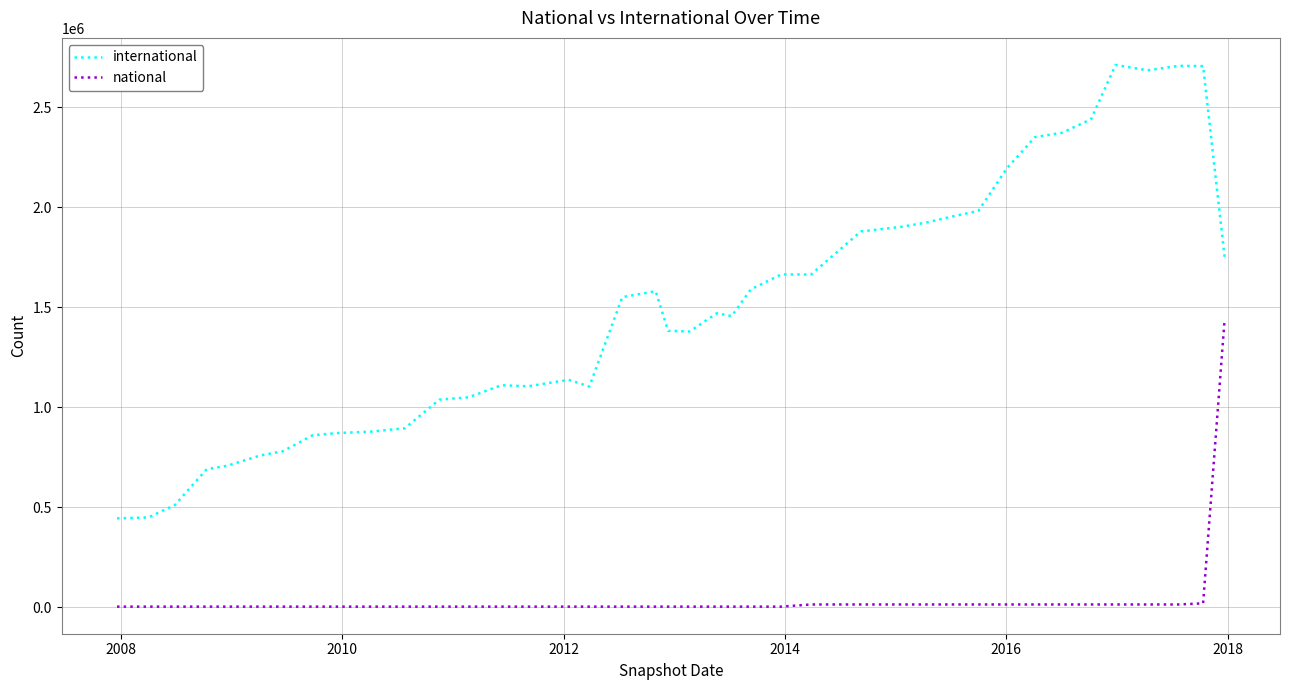

Rank the series by their maximum value, from highest to lowest.

international, national